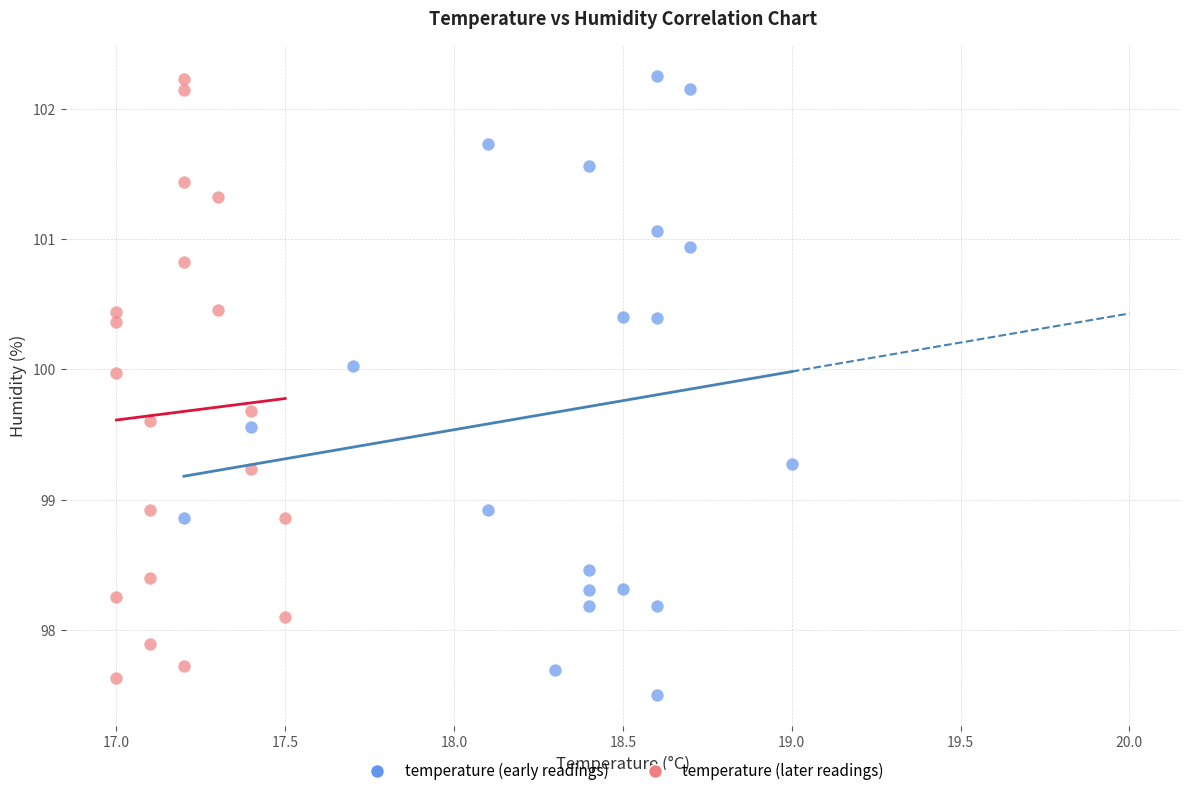

Which series reaches the minimum Y coordinate?

temperature (early readings)